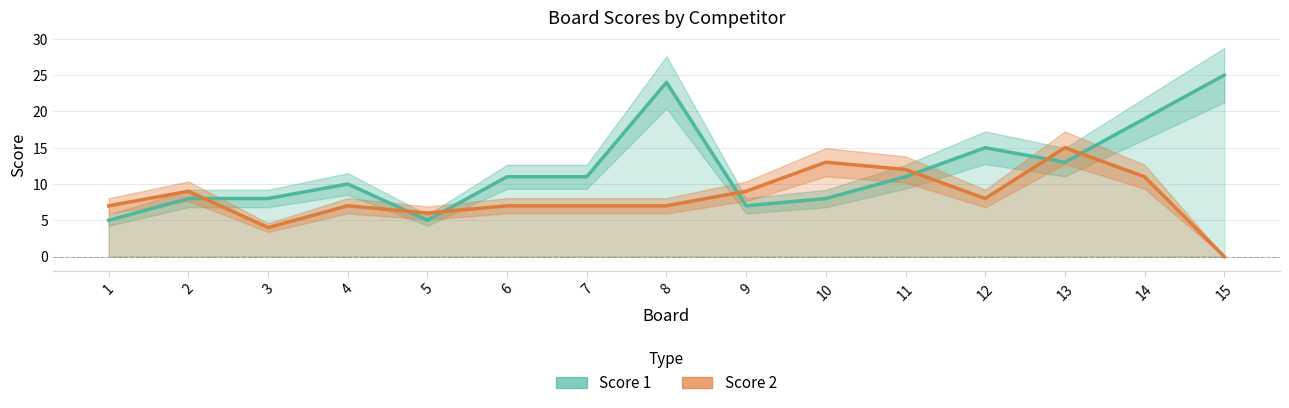

Which category has the highest value in the Score 2 series?

13